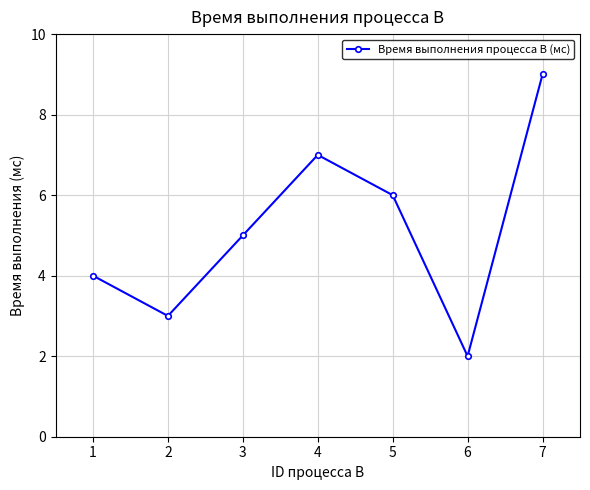

What is the value of the 3rd point from the left?

5